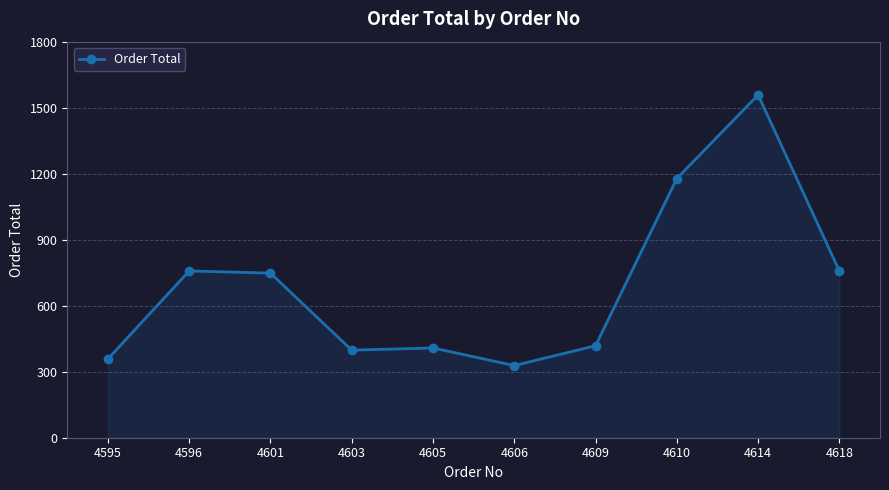

What is the change in value from 4596 to 4601?

-10